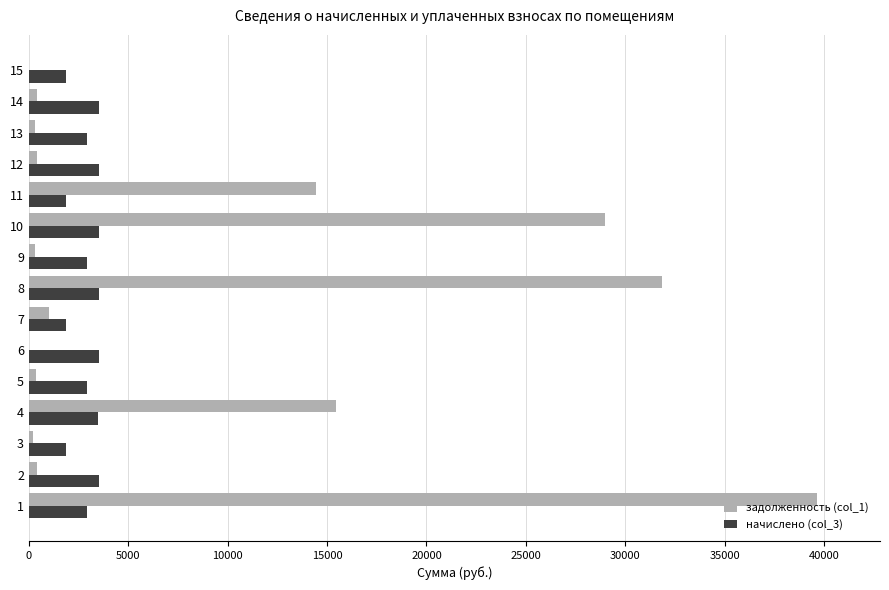

What is the average value of the начислено (col_3) series?

2917.1